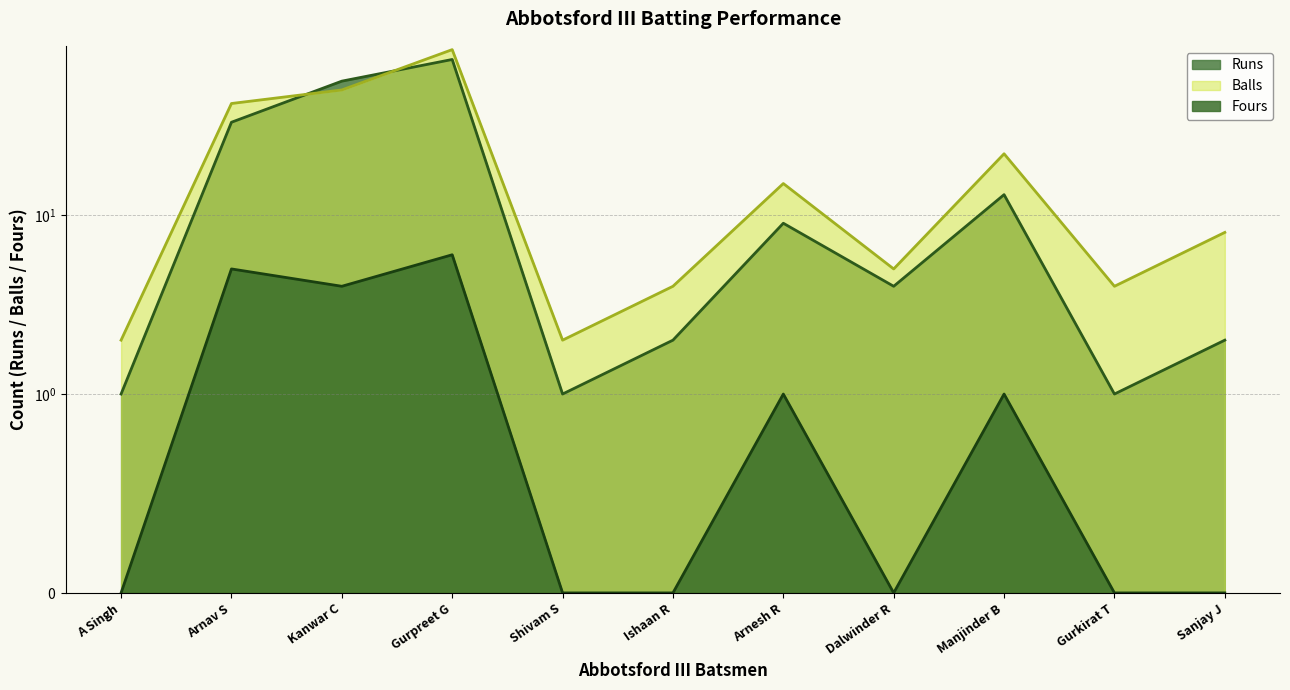

Which has a higher value, Gurpreet G or A Singh?

Gurpreet G